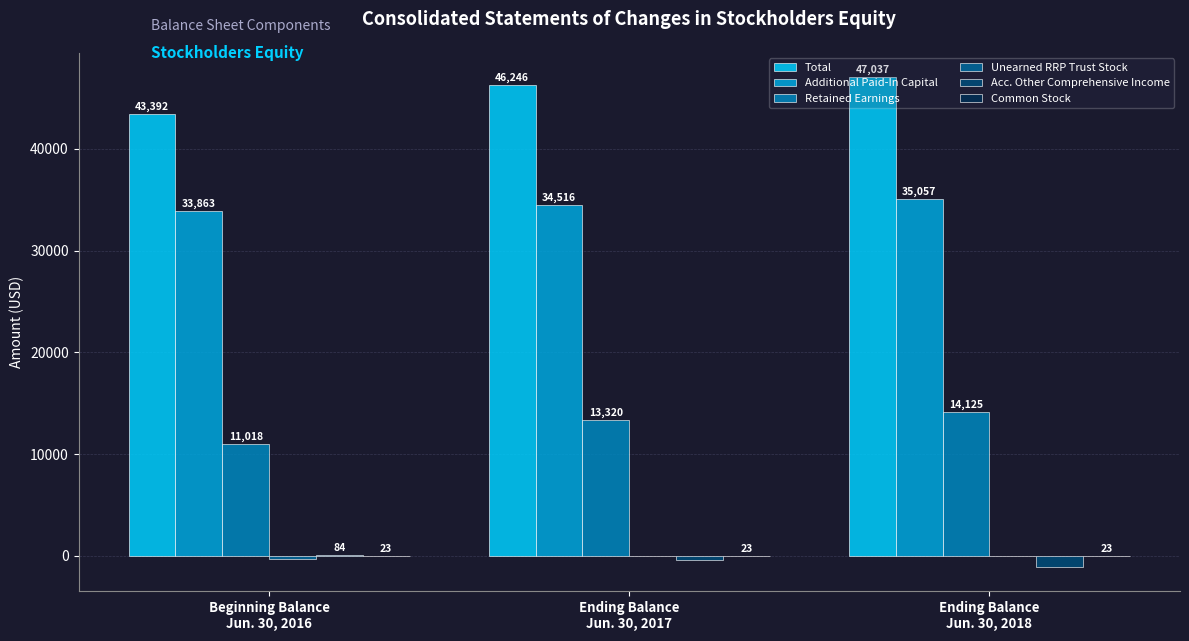

What is the greatest value displayed?

47037